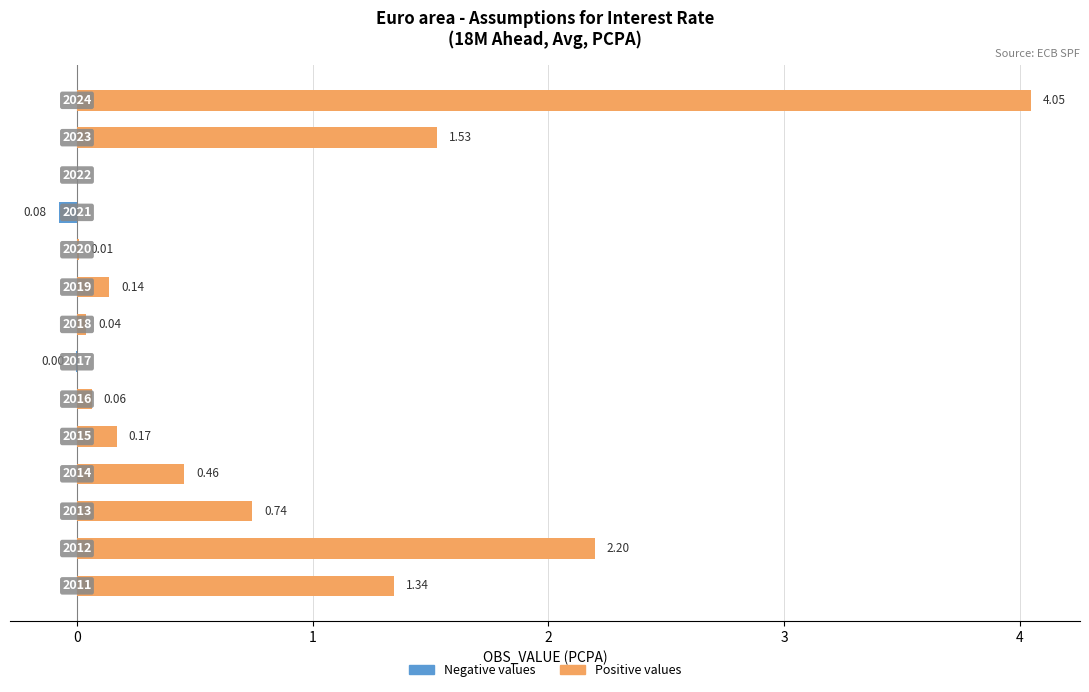

How many bars are there in each group?

2